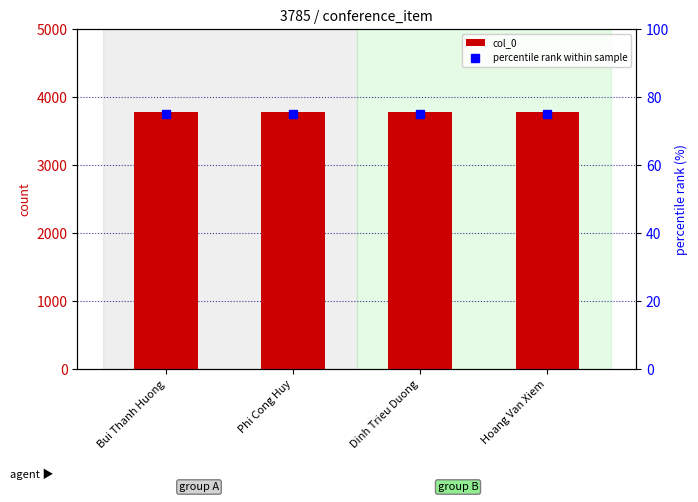

Does the chart contain stacked bars?

No